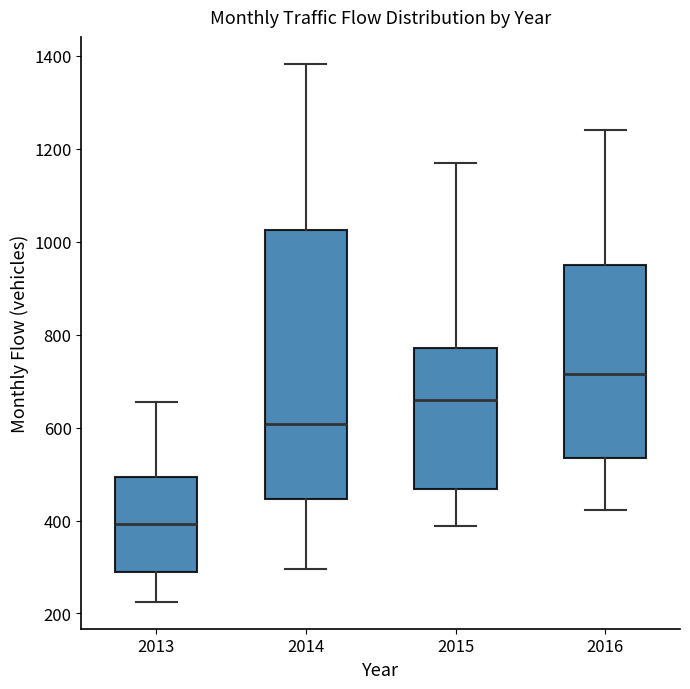

Reading left to right, transcribe this box plot: for each box, give where its median line is, the range the box spans, and where its two whiskers end, as read against the y-axis. The values are not printed on the chart, so give them approximately, as read against the axis.

2013: median 400, box 300 to 500, whiskers 220 to 660
2014: median 600, box 440 to 1020, whiskers 300 to 1380
2015: median 660, box 460 to 780, whiskers 380 to 1180
2016: median 720, box 540 to 940, whiskers 420 to 1240